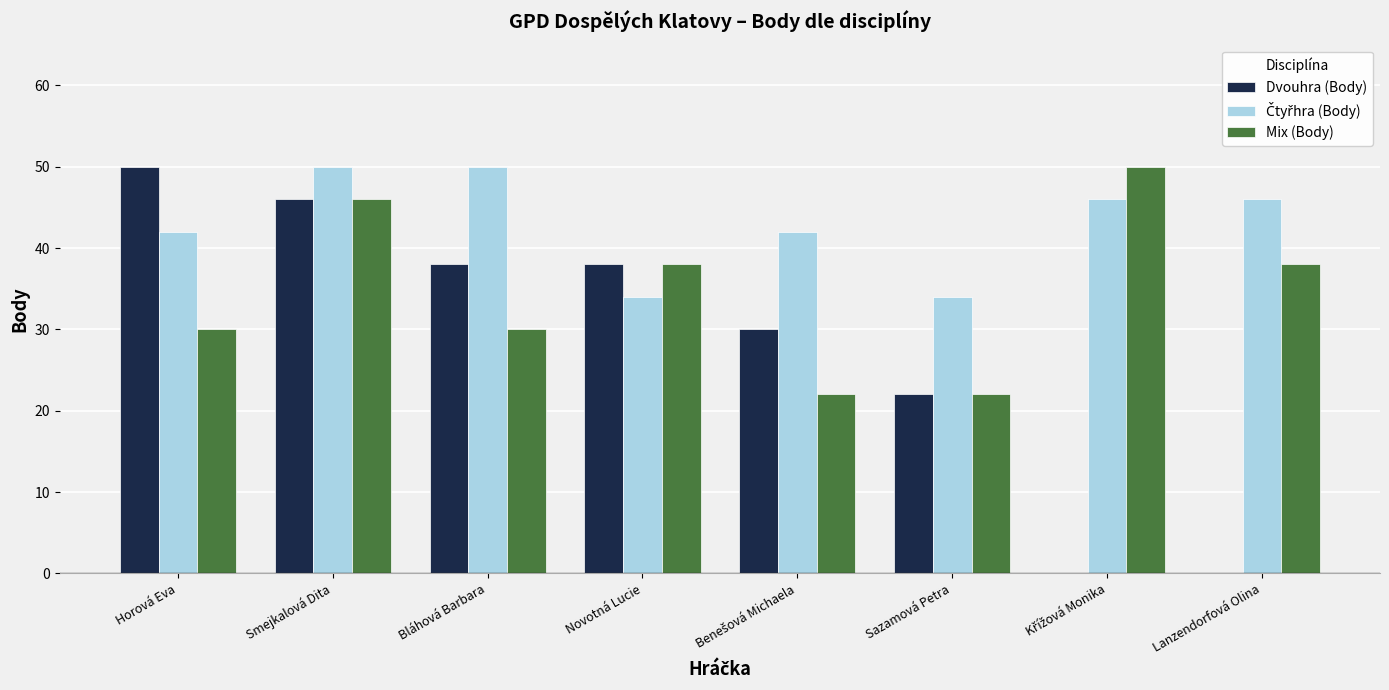

Is it true that Dvouhra (Body) equals 57 at Bláhová Barbara?

False